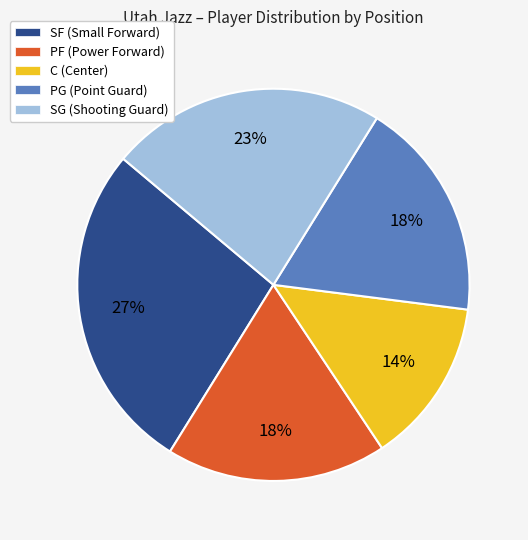

Which category has the biggest portion of the pie?

SF